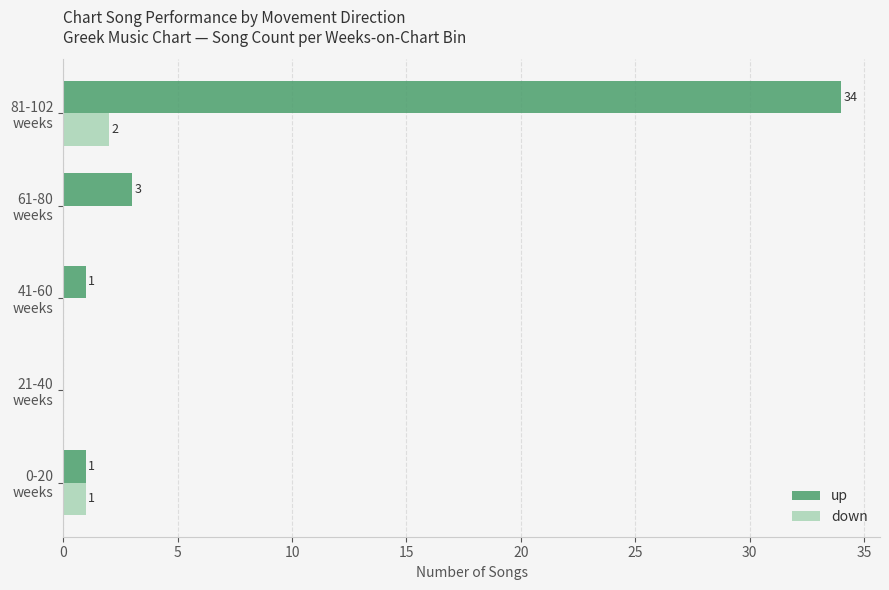

How many down values are between 0 and 1?

4